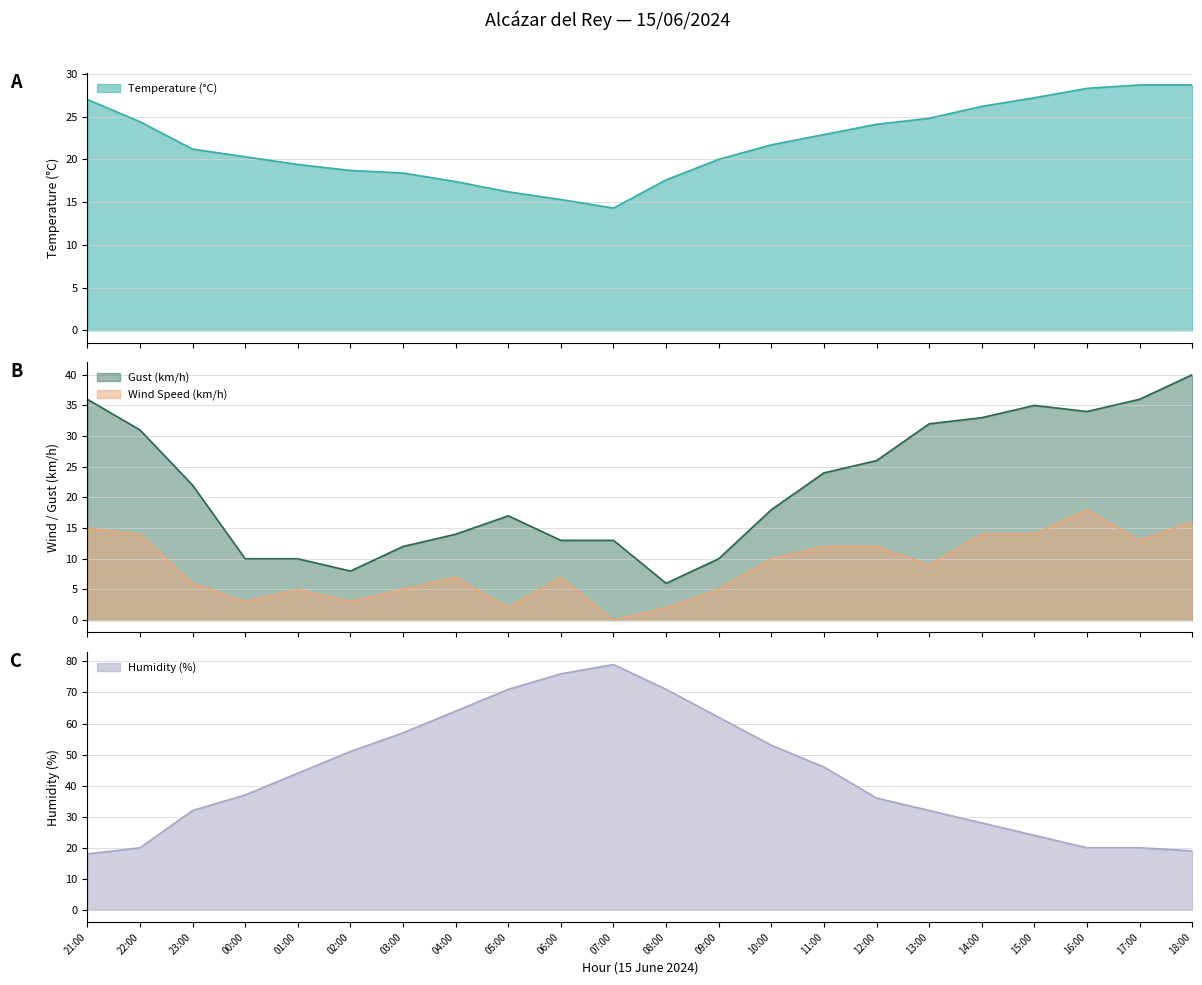

What is the difference between the Gust (km/h) values at 23:00 and 17:00?

14.0